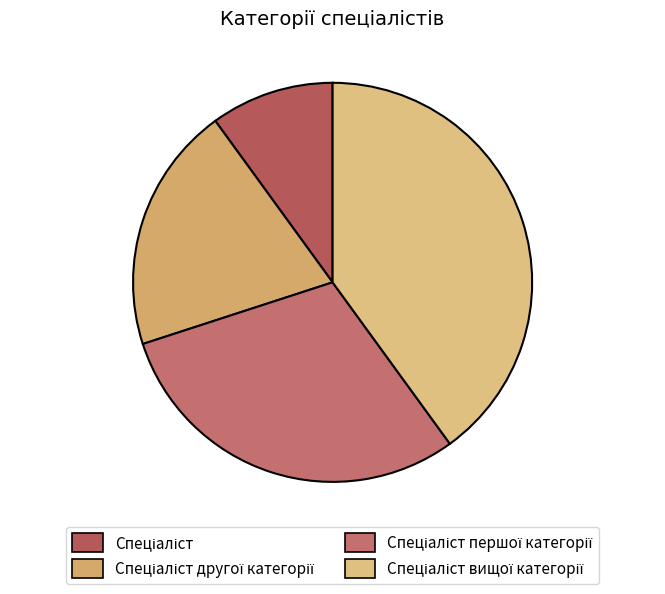

Is it true that Спеціаліст другої категорії is 20% of the pie?

True